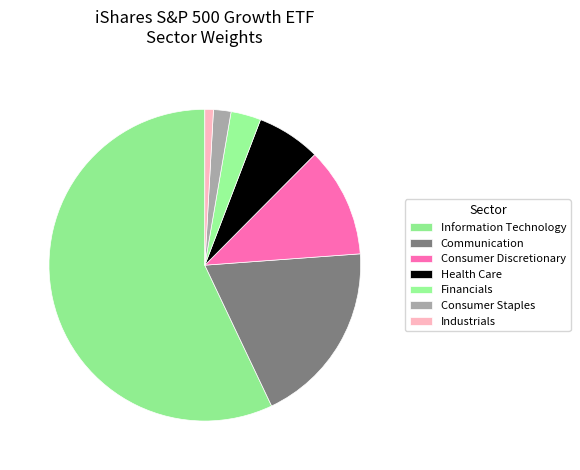

How many slices are in this pie chart?

7